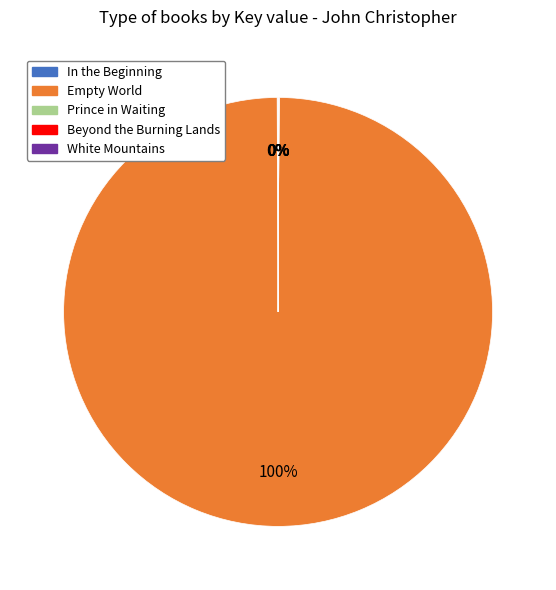

What is the largest slice in the pie chart?

Empty World